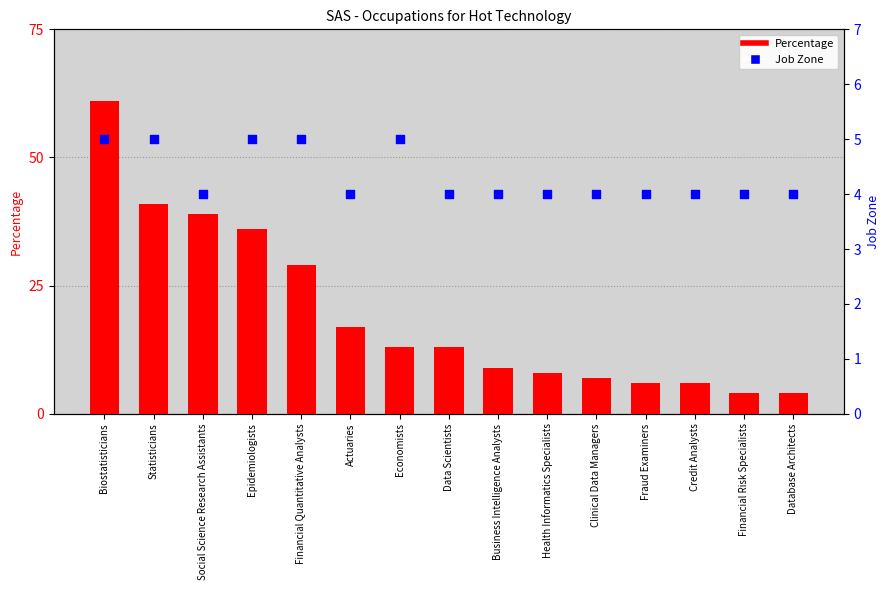

What are all the series names shown in the legend?

Percentage, Job Zone